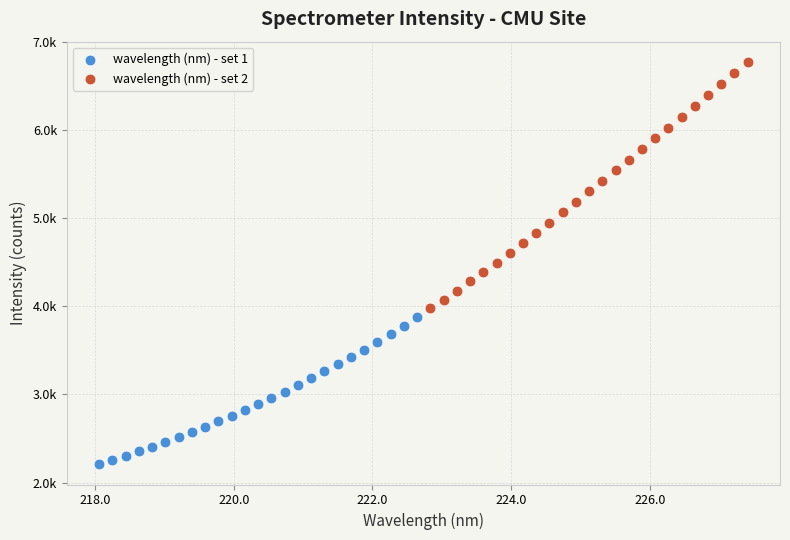

What are all the series names shown in the legend?

wavelength (nm) - set 1, wavelength (nm) - set 2